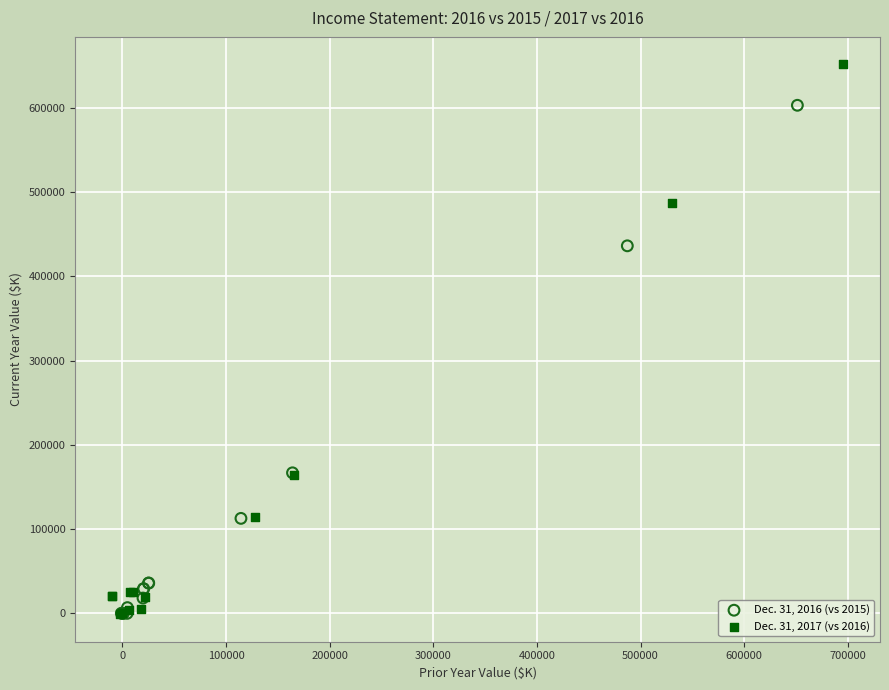

Which series reaches the maximum Y coordinate?

Dec. 31, 2017 (vs 2016)